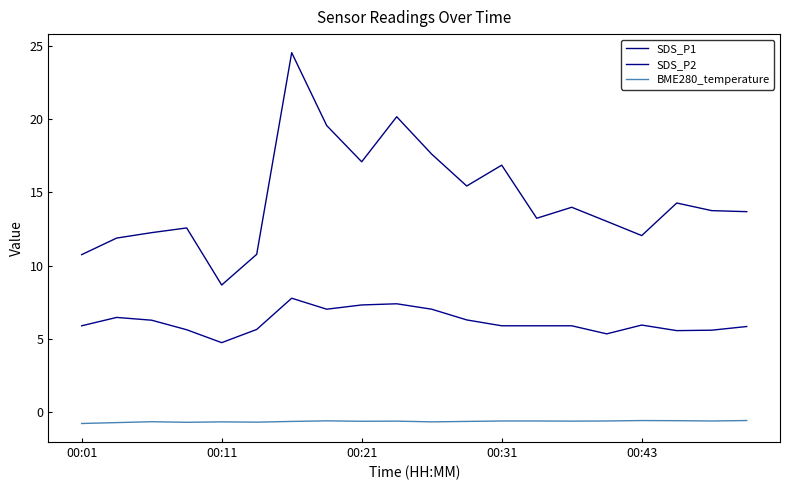

True or false: SDS_P2 and SDS_P1 cross at least once.

False